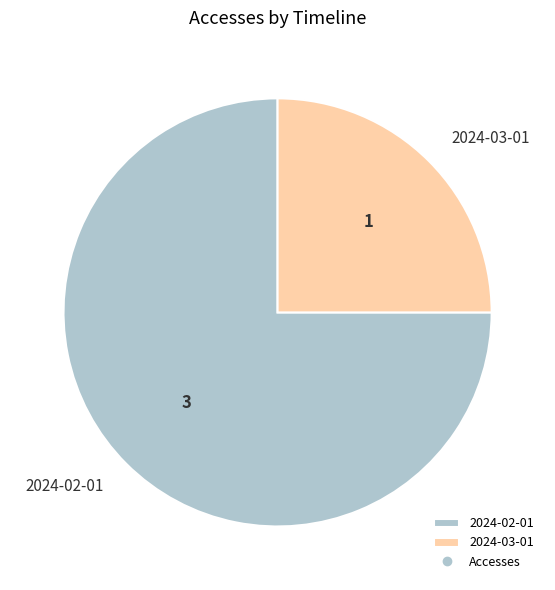

Which category has the biggest portion of the pie?

2024-02-01